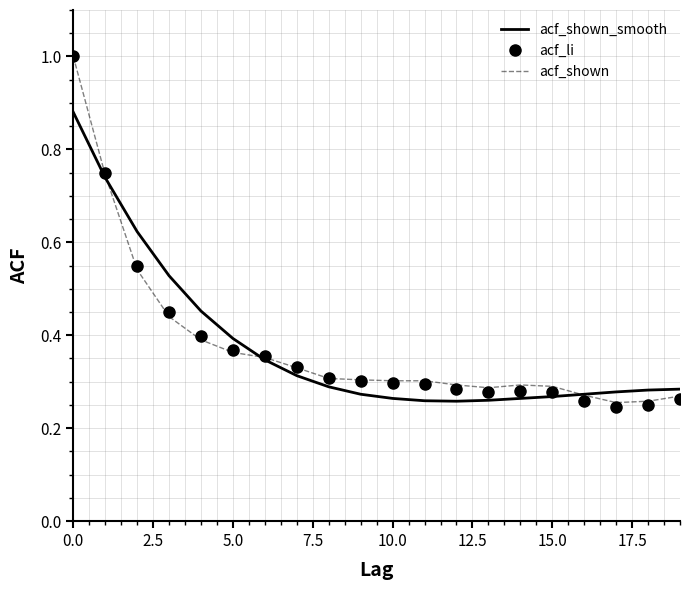

Which series has the widest spread of values?

acf_li